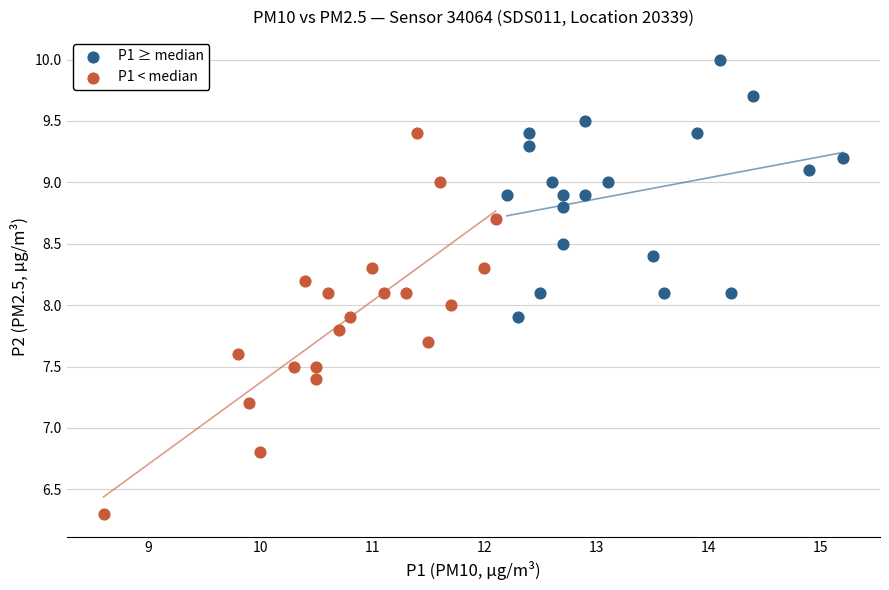

Which series has the largest Y range (max minus min)?

P1 < median